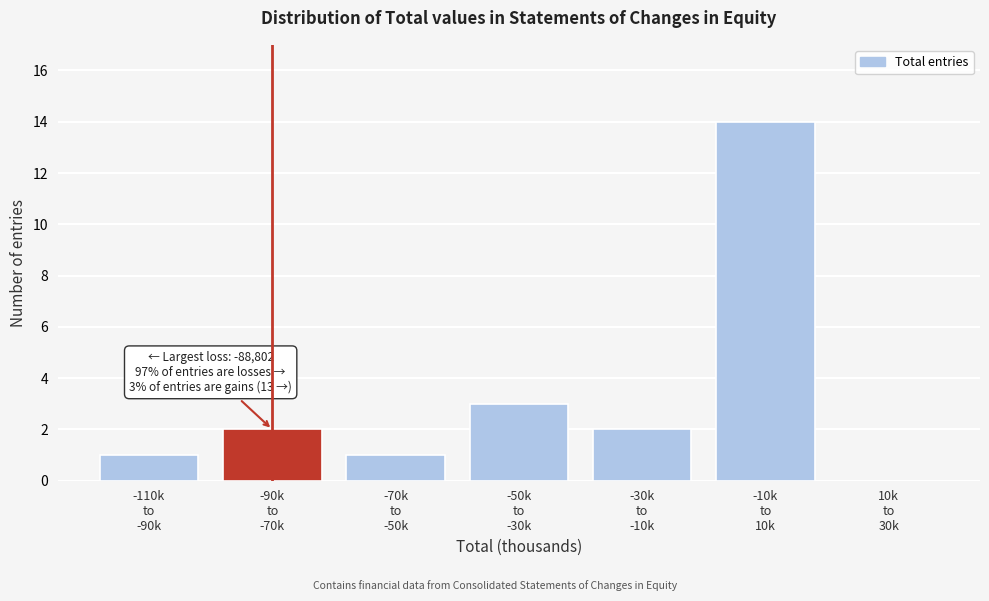

What is the sum of all values?

23